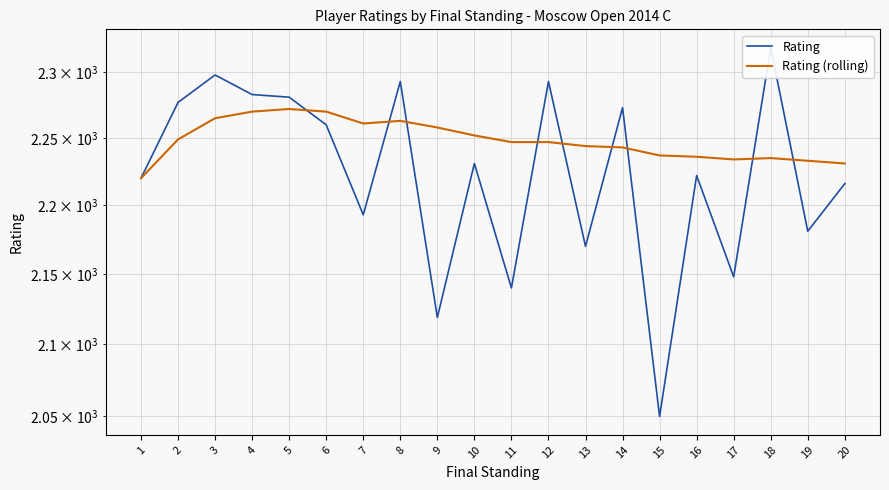

How many intersections are there between Rating and Rating (rolling)?

9